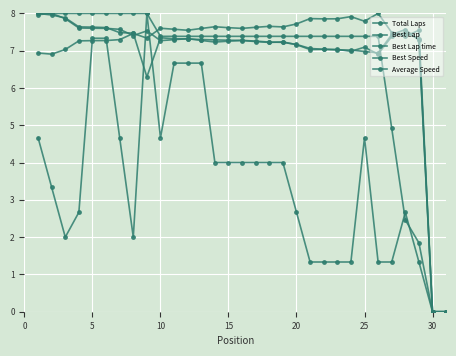

How many distinct data groups are displayed?

5